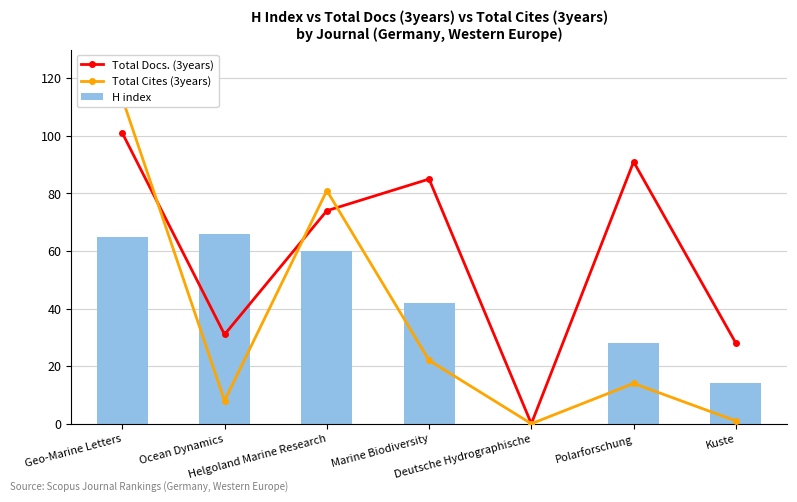

Count the number of categories in the chart.

7